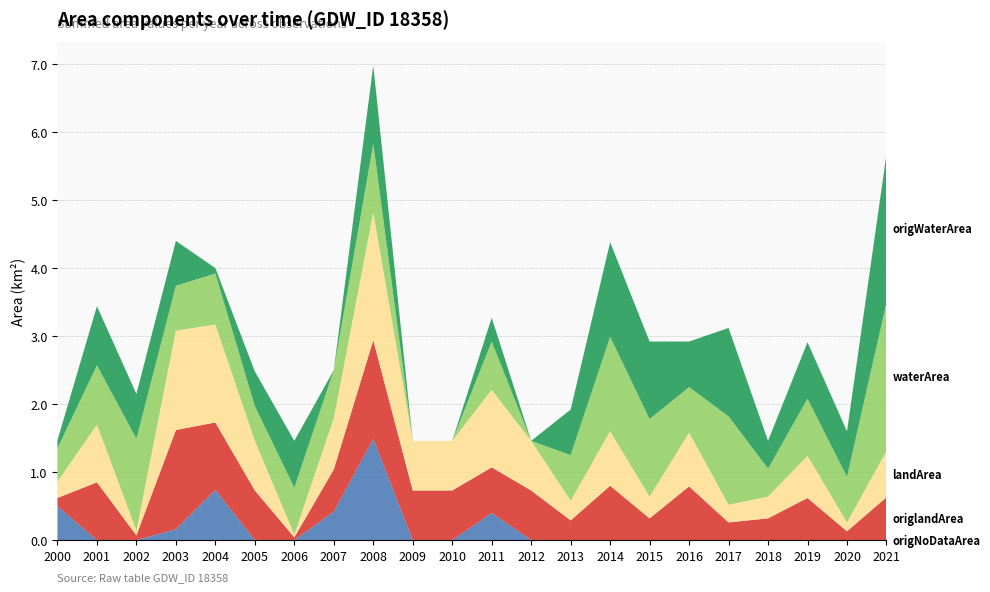

Reading right to left, what are all the values shown in this chart?

origNoDataArea: 2021=0.0	2020=0.0	2019=0.0	2018=0.0	2017=0.0	2016=0.0	2015=0.0	2014=0.0	2013=0.0	2012=0.0	2011=0.4	2010=0.0	2009=0.0	2008=1.5	2007=0.4	2006=0.0	2005=0.0	2004=0.7	2003=0.2	2002=0.0	2001=0.0	2000=0.5
origlandArea: 2021=0.6	2020=0.1	2019=0.6	2018=0.3	2017=0.3	2016=0.8	2015=0.3	2014=0.8	2013=0.3	2012=0.7	2011=0.7	2010=0.7	2009=0.7	2008=1.4	2007=0.6	2006=0.0	2005=0.7	2004=1.0	2003=1.5	2002=0.1	2001=0.8	2000=0.1
landArea: 2021=0.7	2020=0.1	2019=0.6	2018=0.3	2017=0.3	2016=0.8	2015=0.3	2014=0.8	2013=0.3	2012=0.7	2011=1.1	2010=0.7	2009=0.7	2008=1.9	2007=0.8	2006=0.0	2005=0.7	2004=1.4	2003=1.5	2002=0.1	2001=0.8	2000=0.2
waterArea: 2021=2.2	2020=0.7	2019=0.8	2018=0.4	2017=1.3	2016=0.7	2015=1.1	2014=1.4	2013=0.7	2012=0.0	2011=0.7	2010=0.0	2009=0.0	2008=1.0	2007=0.7	2006=0.7	2005=0.5	2004=0.8	2003=0.7	2002=1.4	2001=0.9	2000=0.5
origWaterArea: 2021=2.2	2020=0.7	2019=0.8	2018=0.4	2017=1.3	2016=0.7	2015=1.1	2014=1.4	2013=0.7	2012=0.0	2011=0.3	2010=0.0	2009=0.0	2008=1.1	2007=0.0	2006=0.7	2005=0.5	2004=0.1	2003=0.7	2002=0.7	2001=0.9	2000=0.1